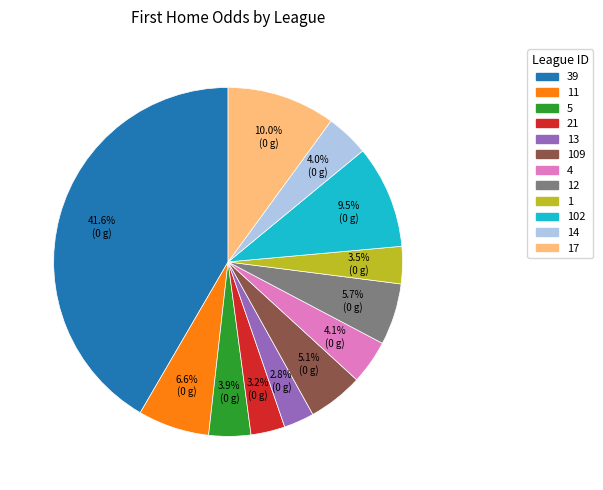

Does any single category account for the majority?

No